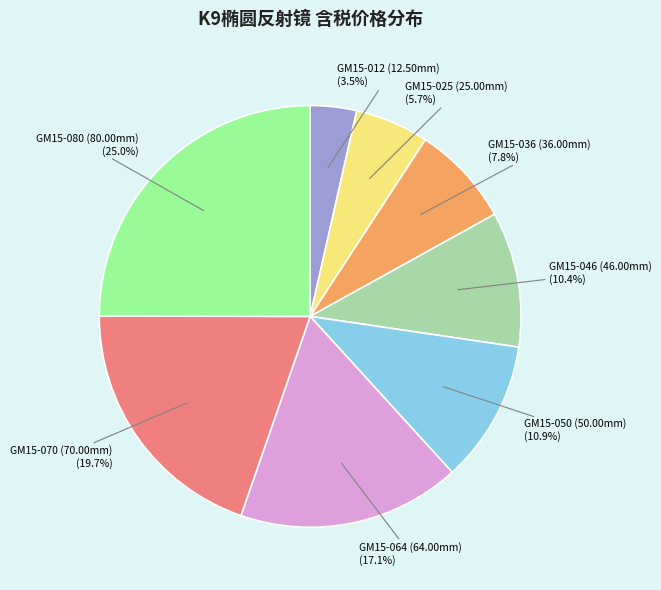

Which category has the smallest portion of the pie?

GM15-012 (12.50mm)